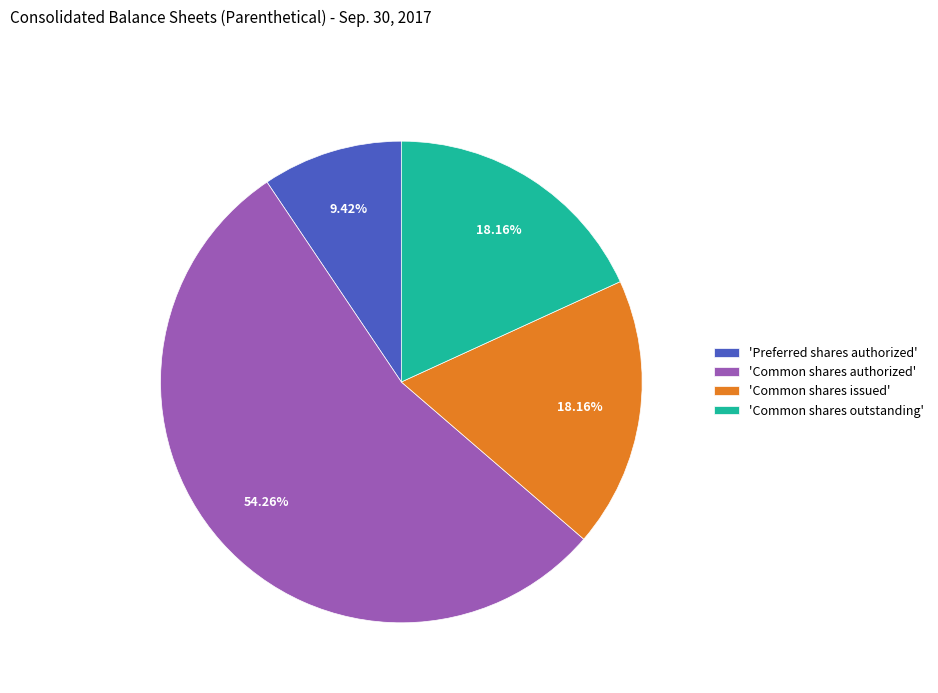

Approximately how many times larger is the value at 'Common shares issued' compared to 'Preferred shares authorized'?

1.9